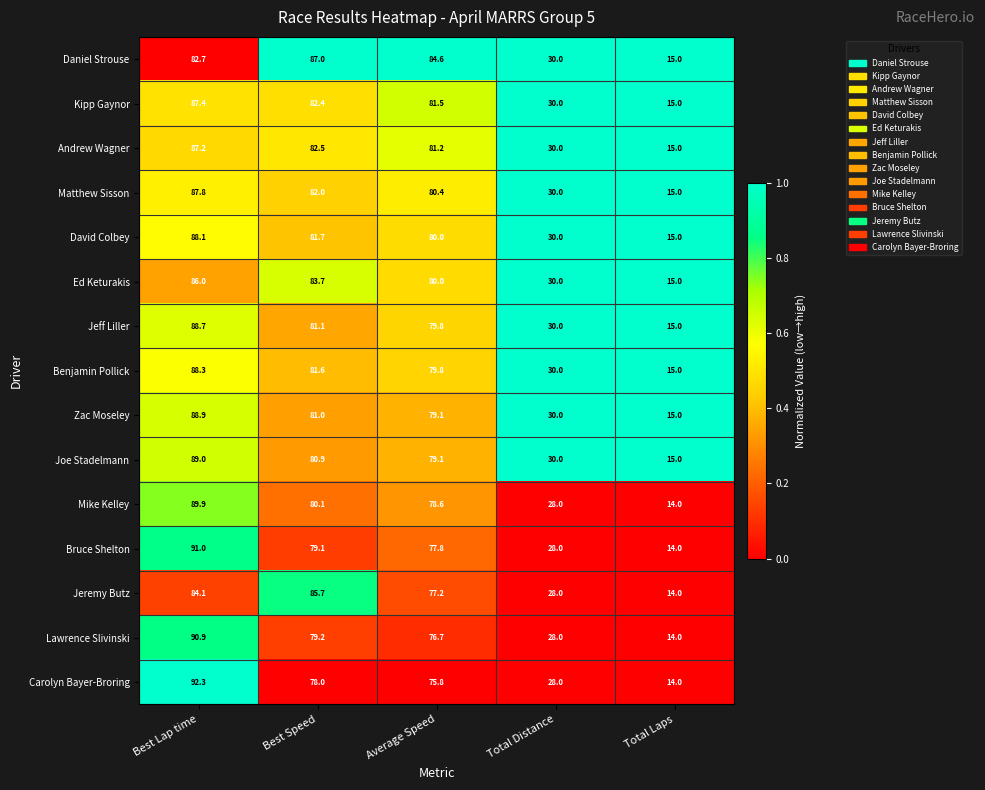

Rank the series by their maximum value, from lowest to highest.

Jeremy Butz, Ed Keturakis, Daniel Strouse, Andrew Wagner, Kipp Gaynor, Matthew Sisson, David Colbey, Benjamin Pollick, Jeff Liller, Zac Moseley, Joe Stadelmann, Mike Kelley, Lawrence Slivinski, Bruce Shelton, Carolyn Bayer-Broring